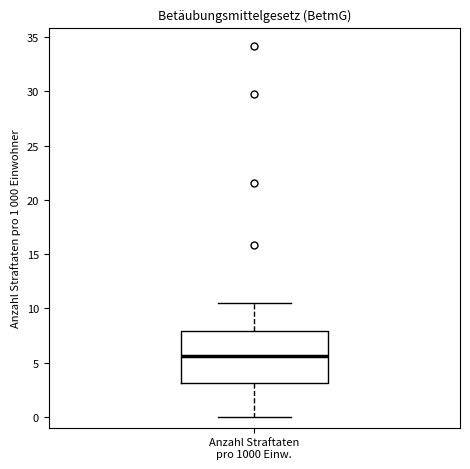

Read this box plot against the y-axis: the position of the median line, the range covered by the box, and the ends of both whiskers. The values are not printed on the chart, so give them approximately, as read against the axis.

median 5.5, box 3.0 to 8.0, whiskers 0.0 to 10.5